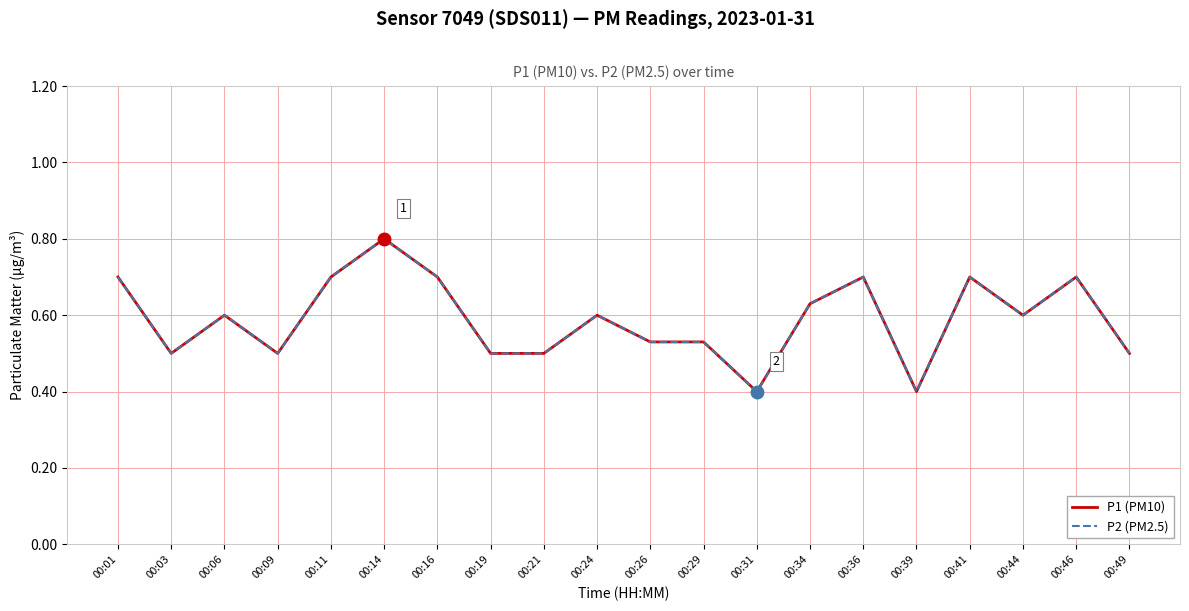

What is the difference between the maximum and minimum values in the P2 (PM2.5) series?

0.4